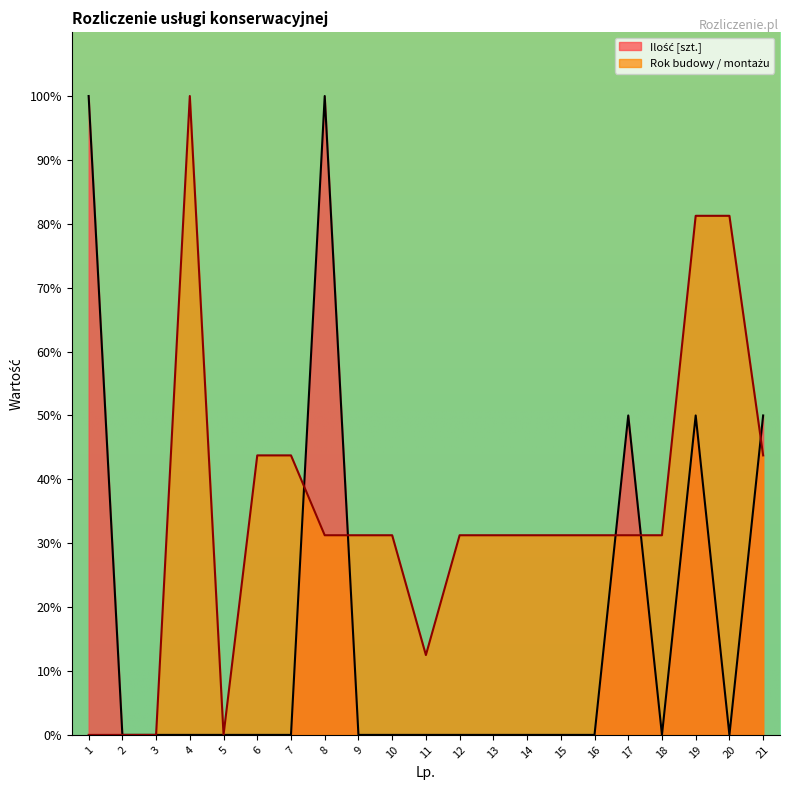

Which series changed the most between 4 and 9?

Rok budowy / montażu